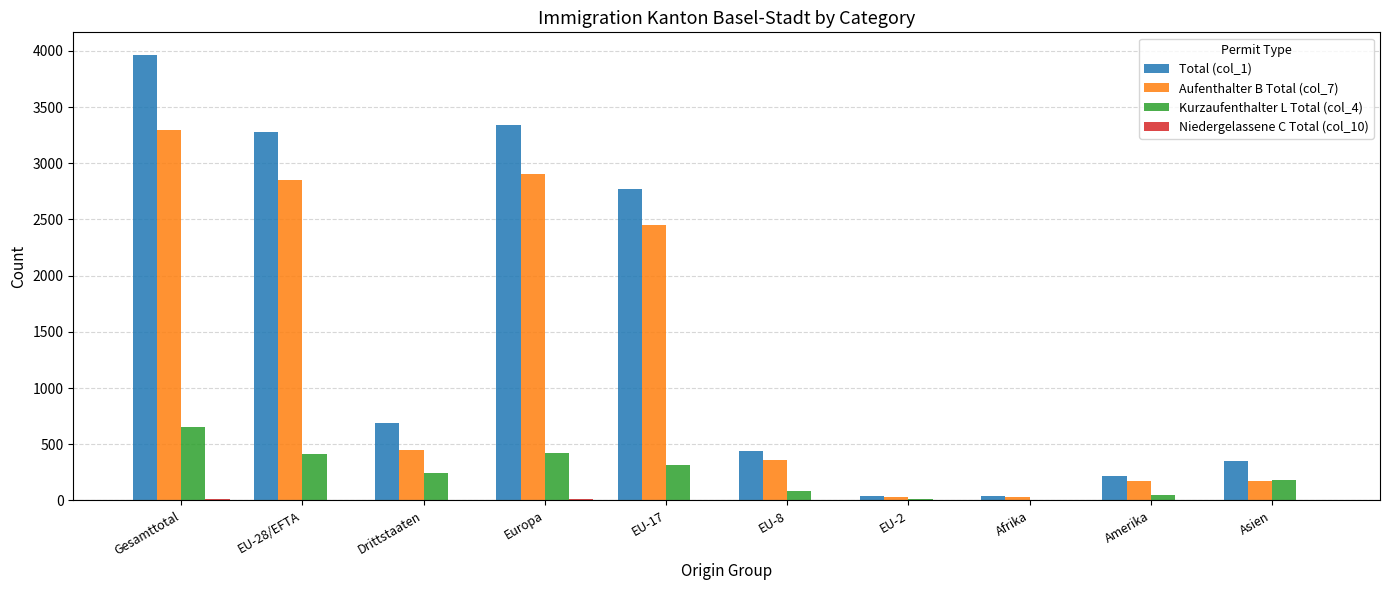

What is the spread (max minus min) of values at Europa?

3335